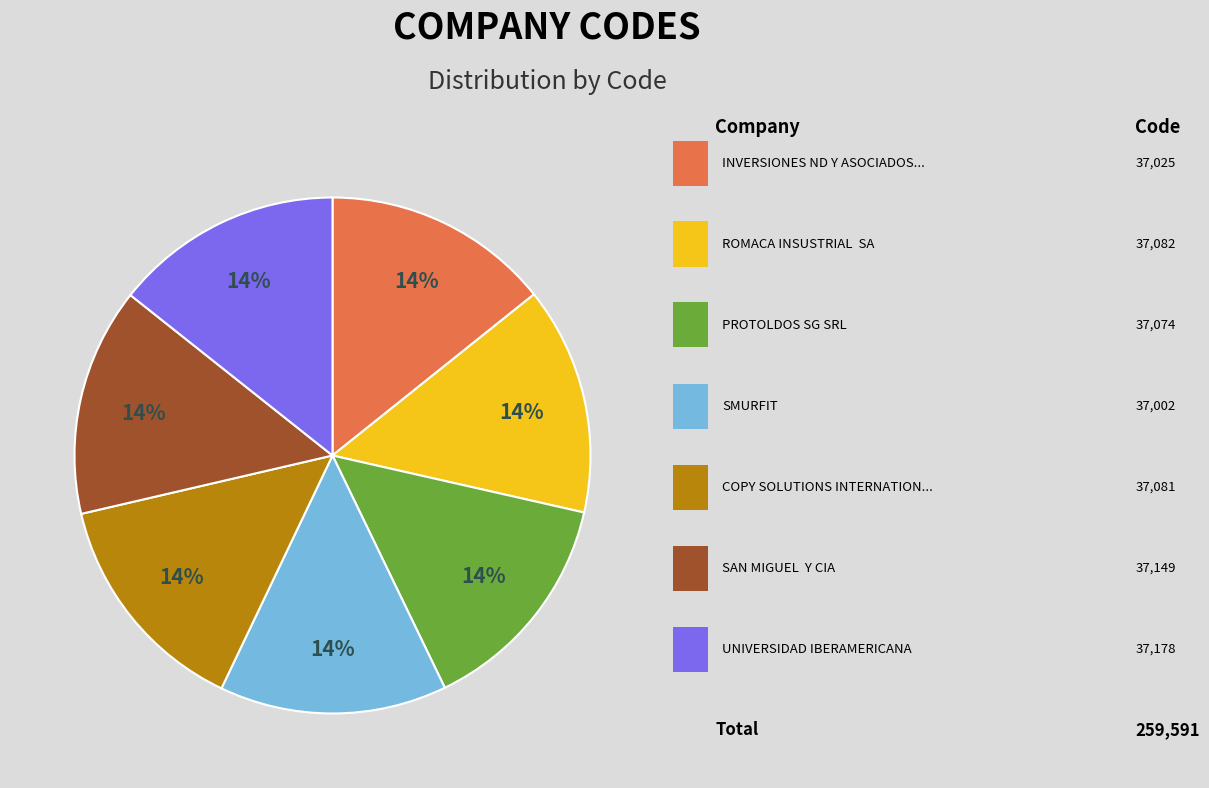

Count the number of slices in the pie.

7